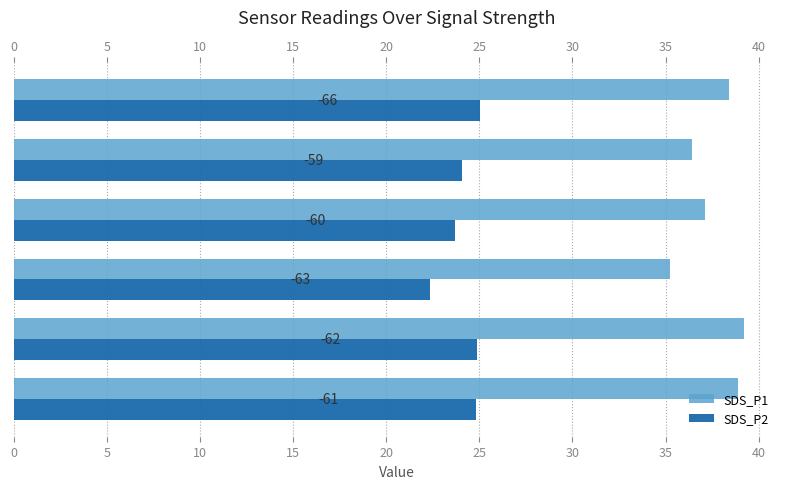

Reading right to left, extract all data points from this chart.

SDS_P1: 38.4	36.4	37.1	35.2	39.2	38.9
SDS_P2: 25.1	24.1	23.7	22.4	24.9	24.8